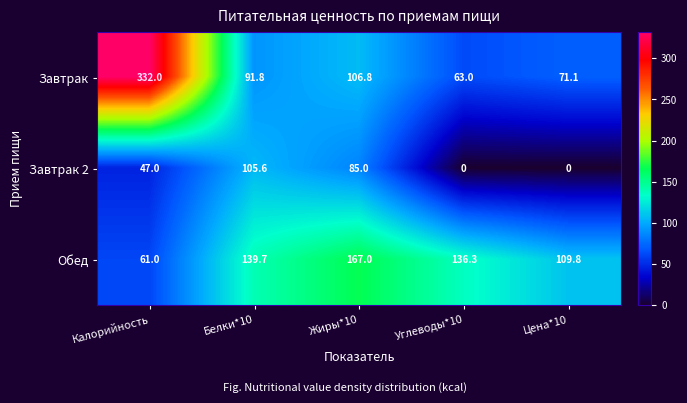

Reading right to left, list all the values displayed in this chart.

Завтрак: Цена*10=71.1	Углеводы*10=63.0	Жиры*10=106.8	Белки*10=91.8	Калорийность=332.0
Завтрак 2: Цена*10=0.0	Углеводы*10=0.0	Жиры*10=85.0	Белки*10=105.6	Калорийность=47.0
Обед: Цена*10=109.8	Углеводы*10=136.3	Жиры*10=167.0	Белки*10=139.7	Калорийность=61.0